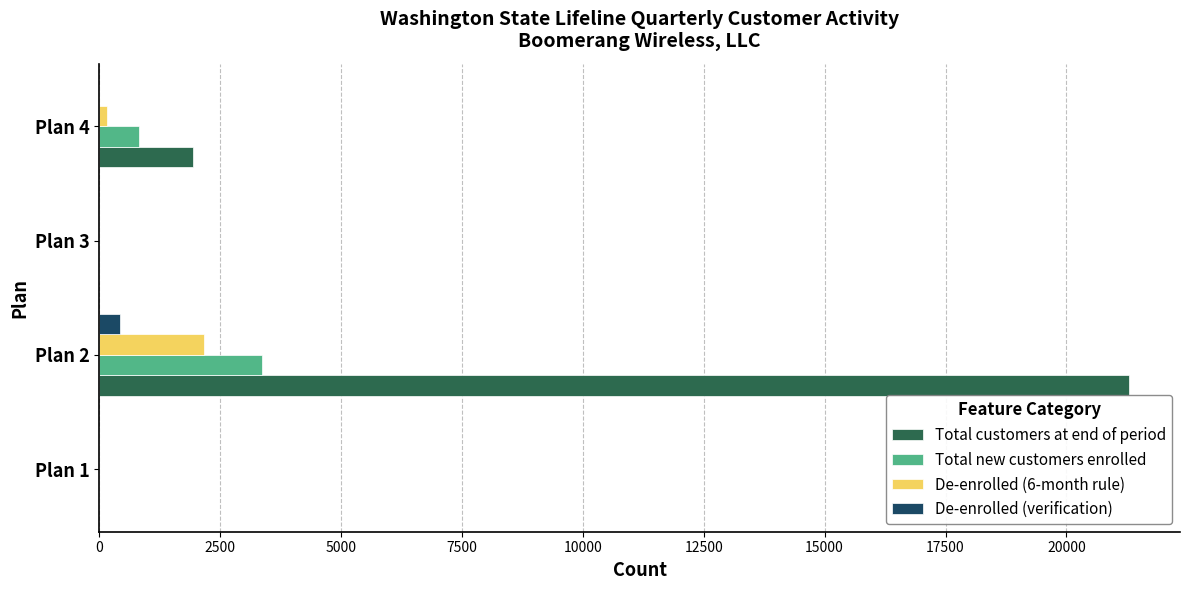

Where is Total new customers enrolled nearest to the value 1689?

Plan 4